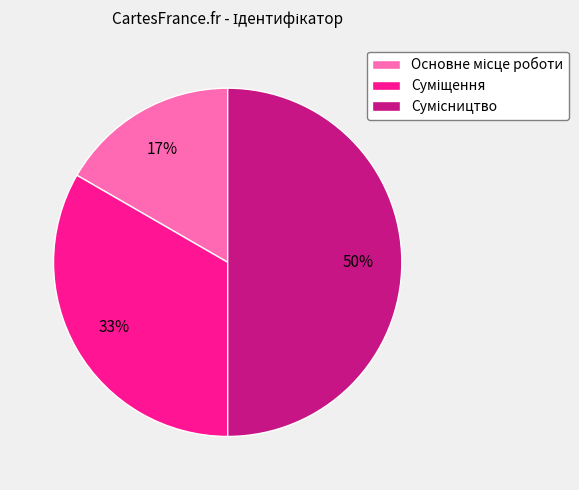

To the nearest percent, what is the difference between the largest and smallest slice percentages?

33%